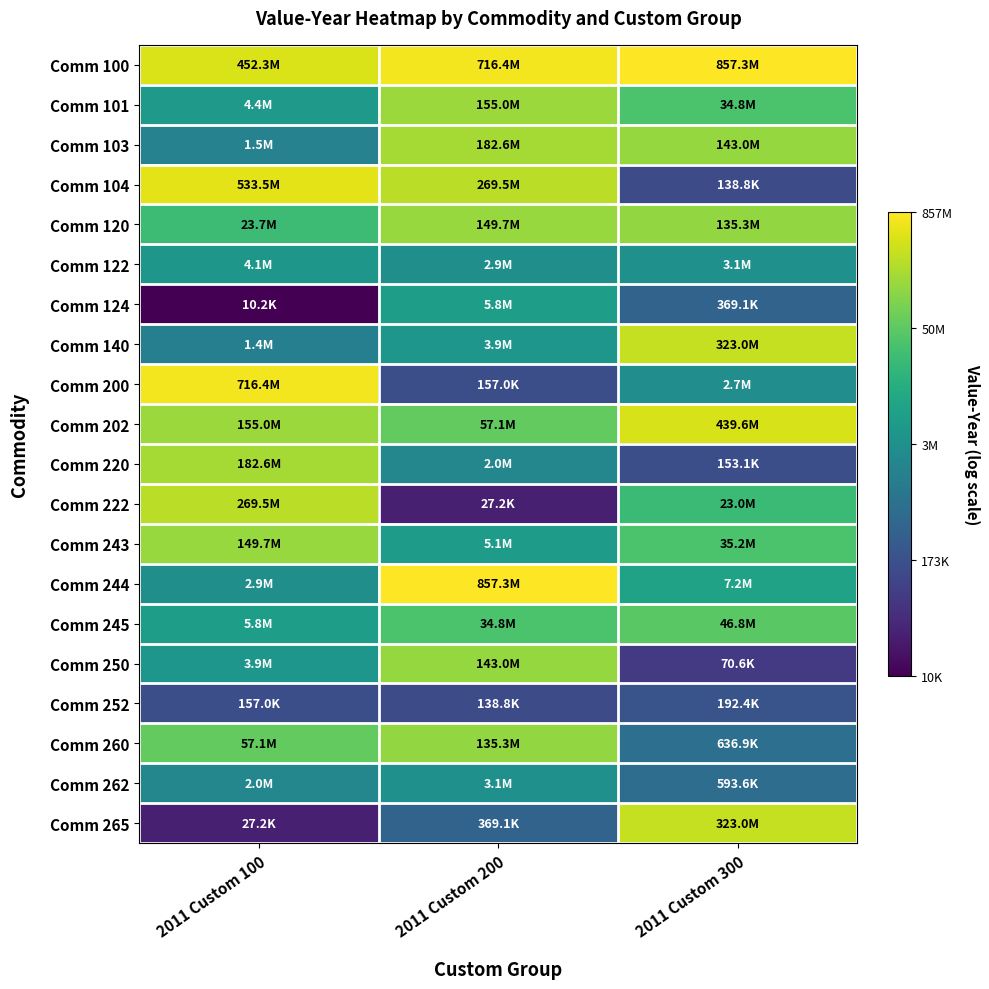

What is the spread (max minus min) of values at 2011 Custom 100?

11.2